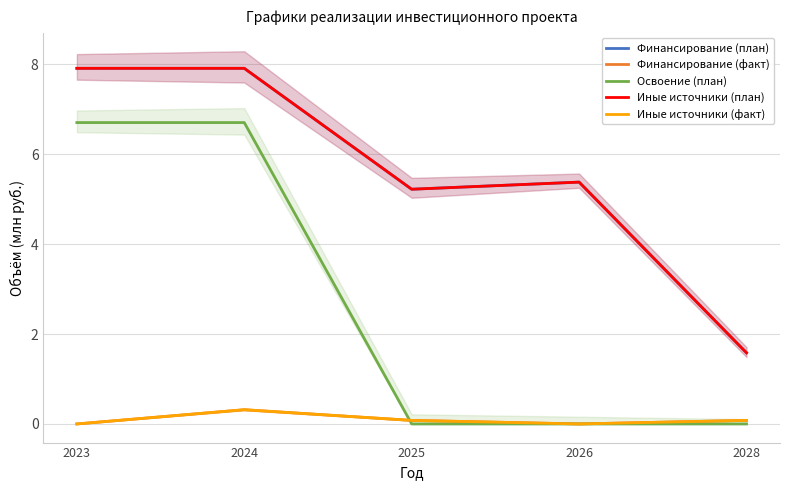

Read the Финансирование (факт) value at 2024.

0.3